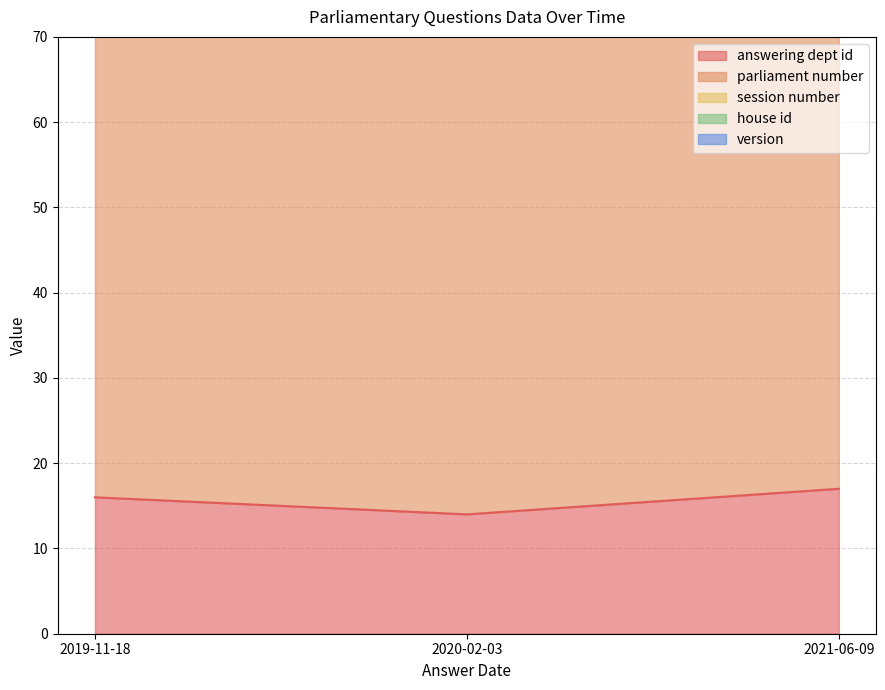

Does the chart have visible grid lines?

Yes